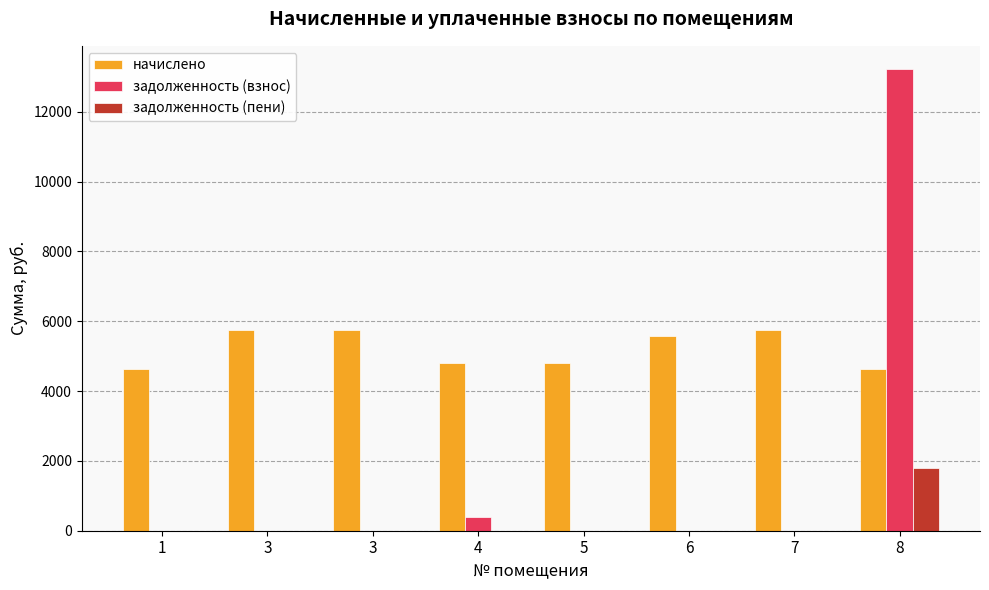

At how many categories does at least one series exceed 9530?

1